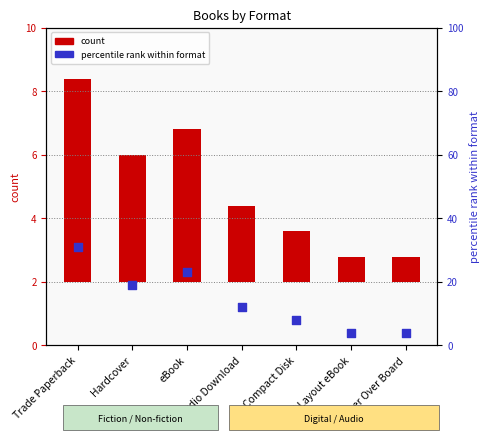

Which series reaches the minimum Y coordinate?

count